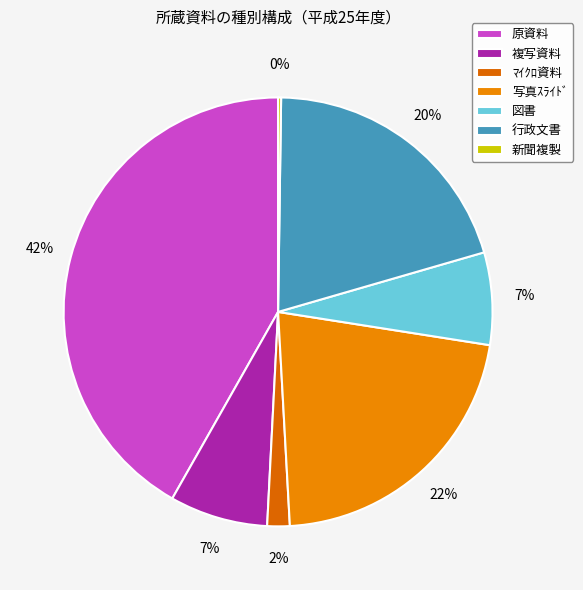

To the nearest percent, what portion does 原資料 represent?

42%